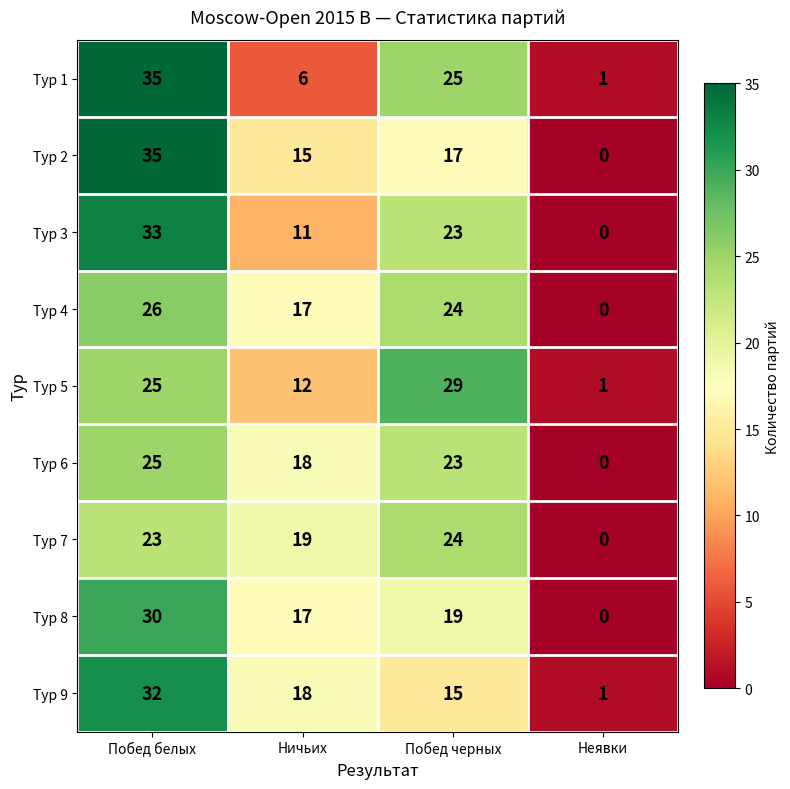

At how many categories does at least one series exceed 0?

4